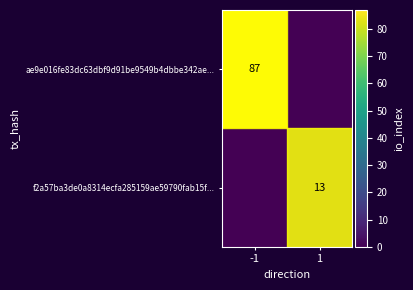

At which category is the sum across all series the highest?

-1